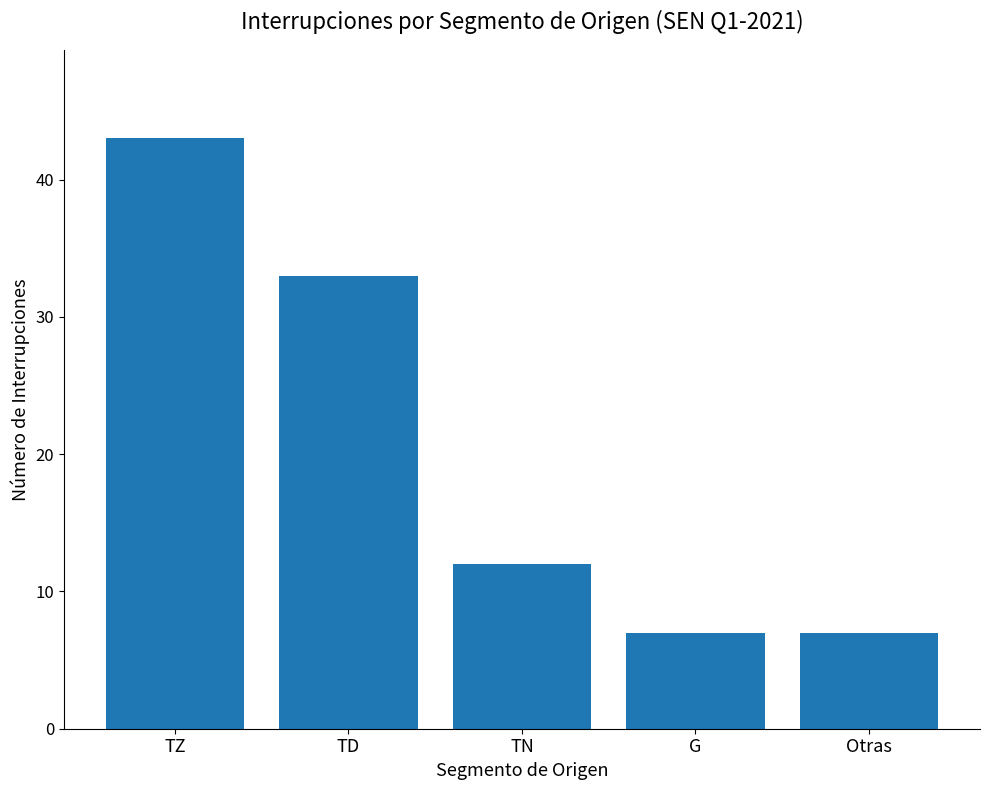

What is the smallest value displayed?

7